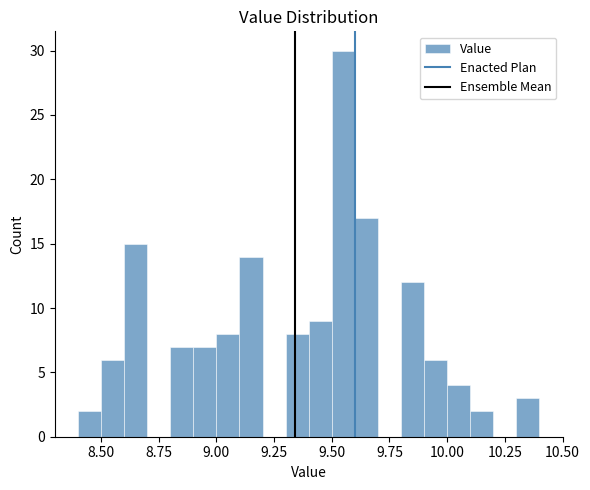

Read against the x-axis, roughly where is the centre of the tallest bar?

9.55